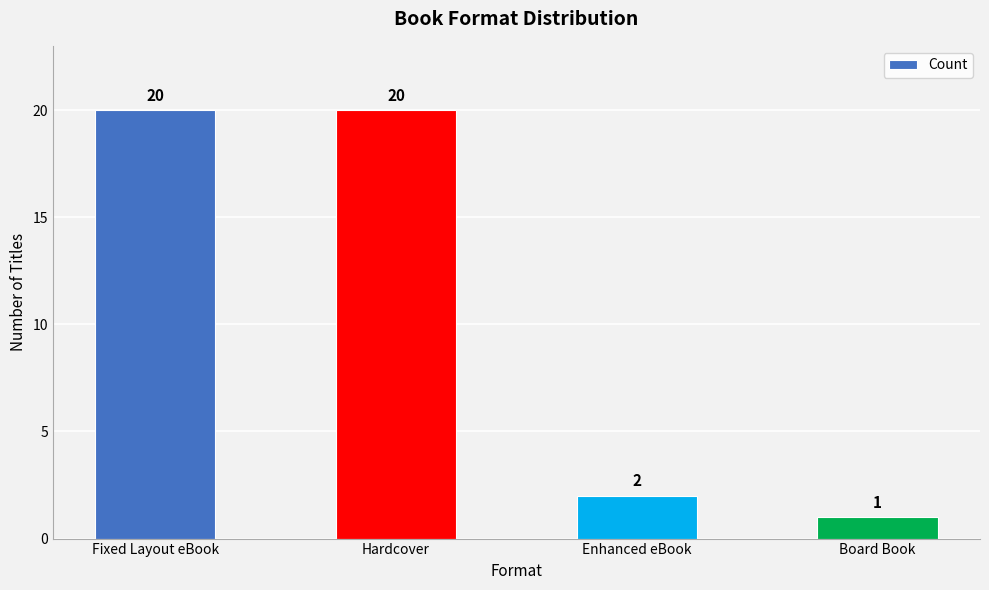

At which category does the chart reach its minimum across all series?

Board Book